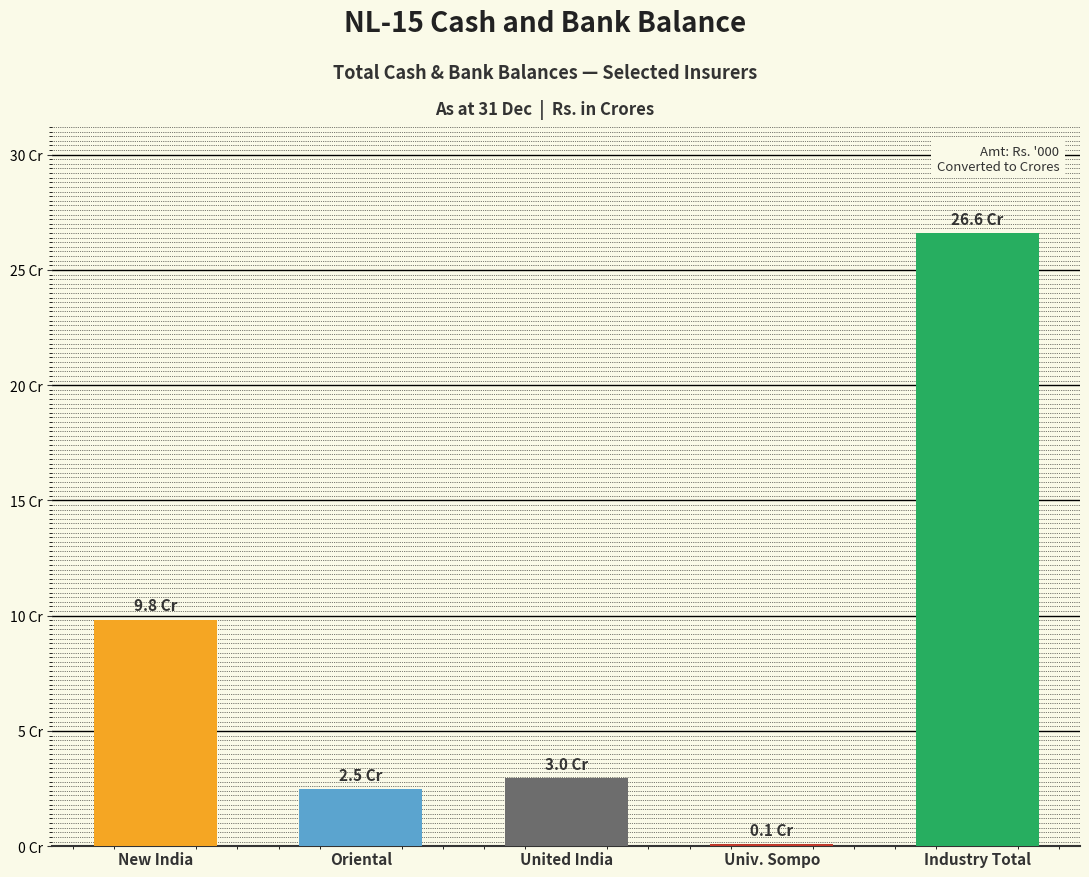

What is the difference between the values at United India and Univ. Sompo?

28883509